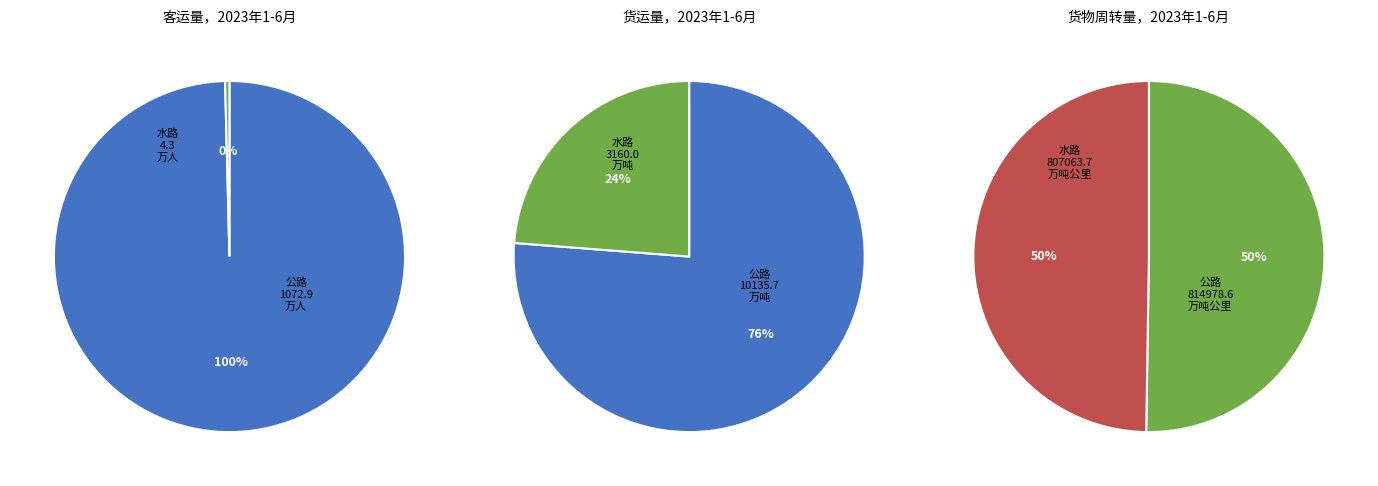

To the nearest percent, what portion does 1 represent?

24%